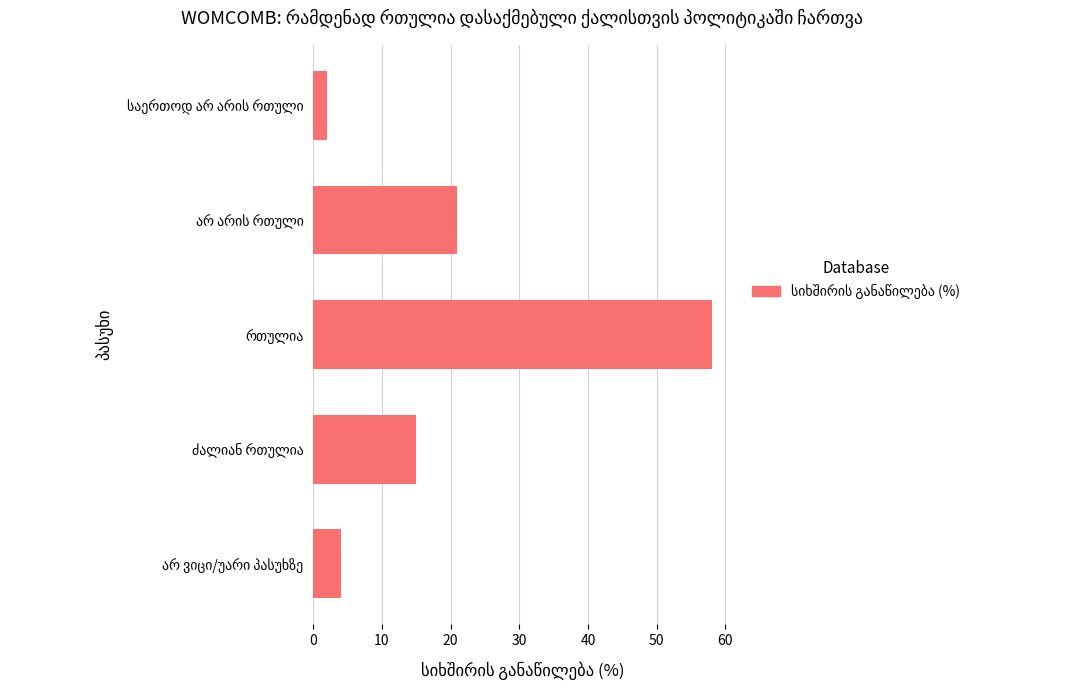

How many data points are less than 15?

2